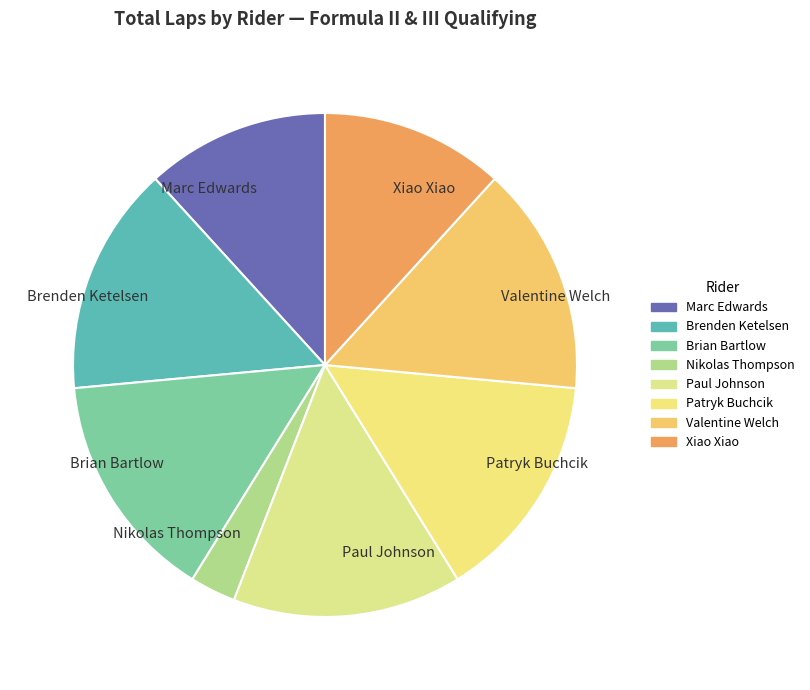

Does Xiao Xiao account for over 50% of the chart?

No